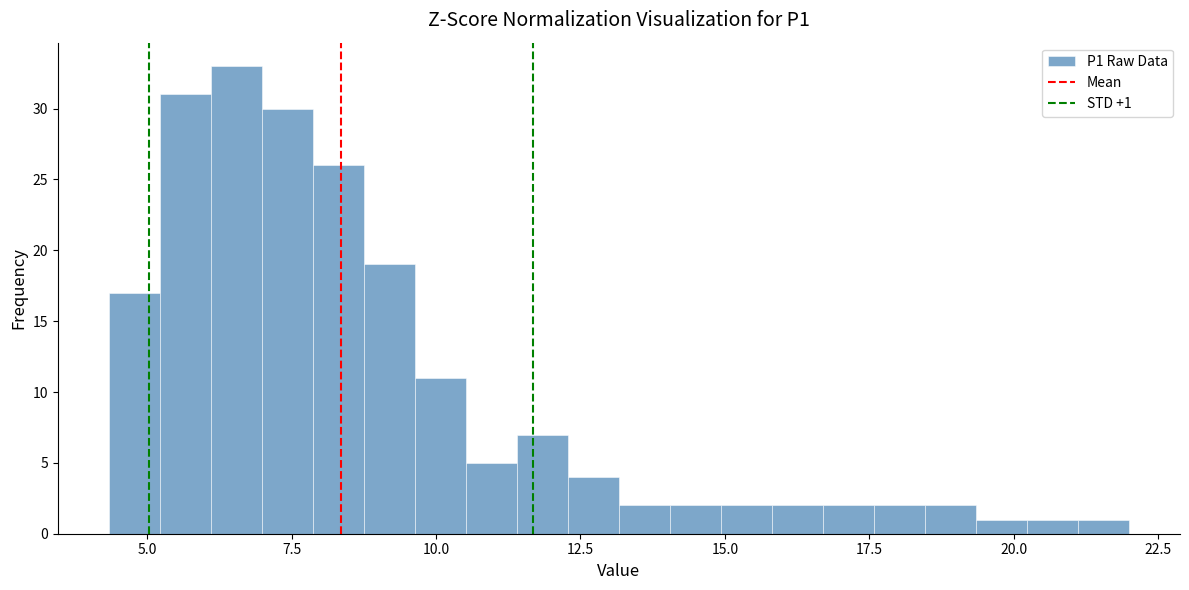

Around what value on the x-axis is the tallest bar? Give the approximate position of its centre, as read against the axis.

6.5